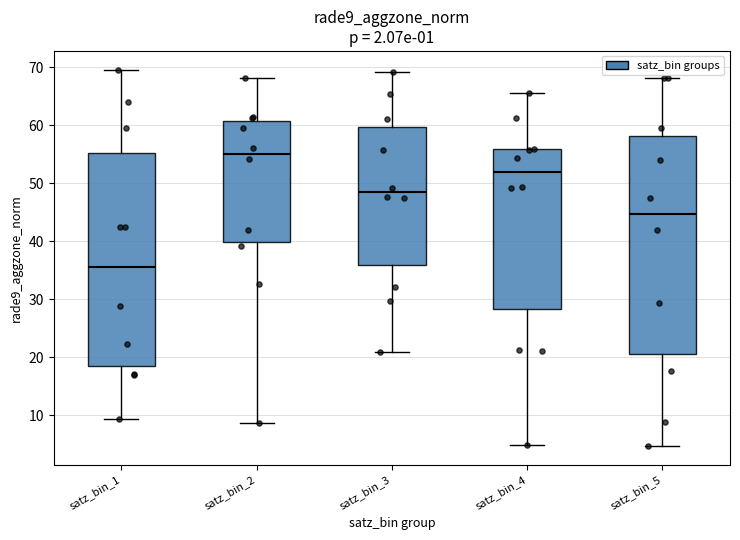

Reading left to right, read every box against the y-axis: the position of its median line, the range the box covers, and the ends of its whiskers. The values are not printed on the chart, so give them approximately, as read against the axis.

satz_bin_1: median 36, box 18 to 55, whiskers 9 to 70
satz_bin_2: median 55, box 40 to 61, whiskers 9 to 68
satz_bin_3: median 48, box 36 to 60, whiskers 21 to 69
satz_bin_4: median 52, box 28 to 56, whiskers 5 to 66
satz_bin_5: median 45, box 21 to 58, whiskers 5 to 68